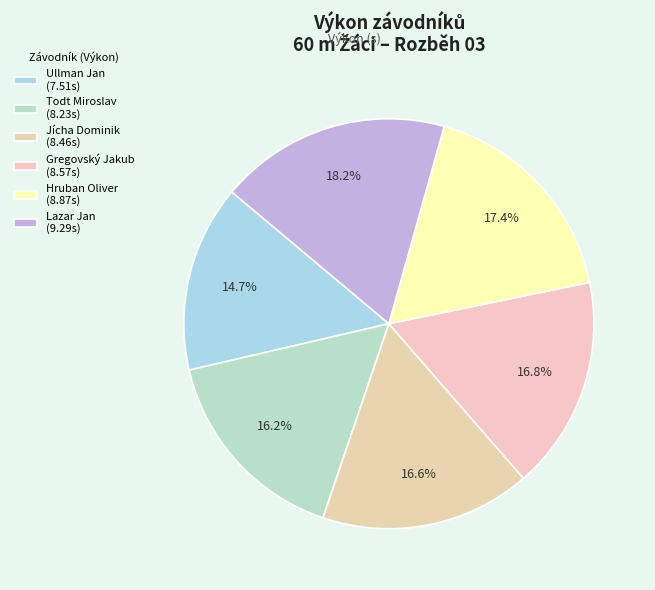

Count the number of slices in the pie.

6